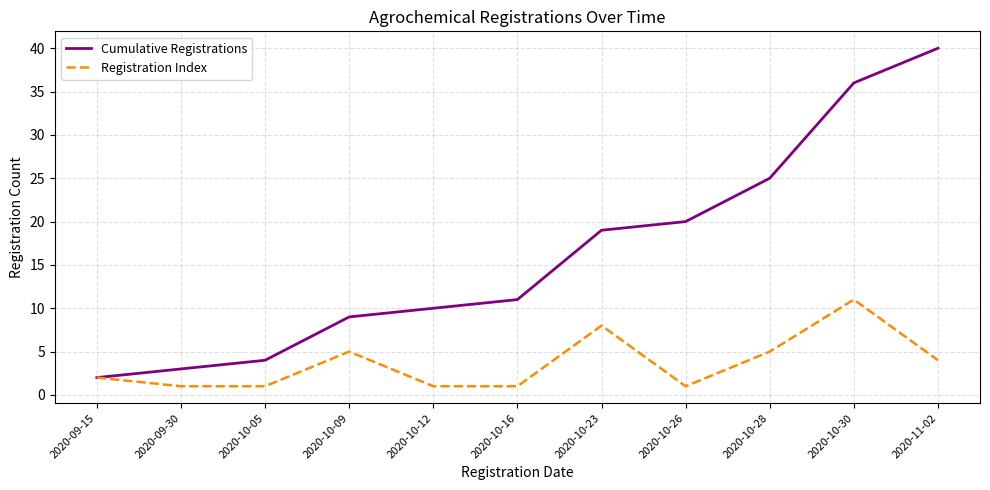

What position from the right is 2020-10-12?

7